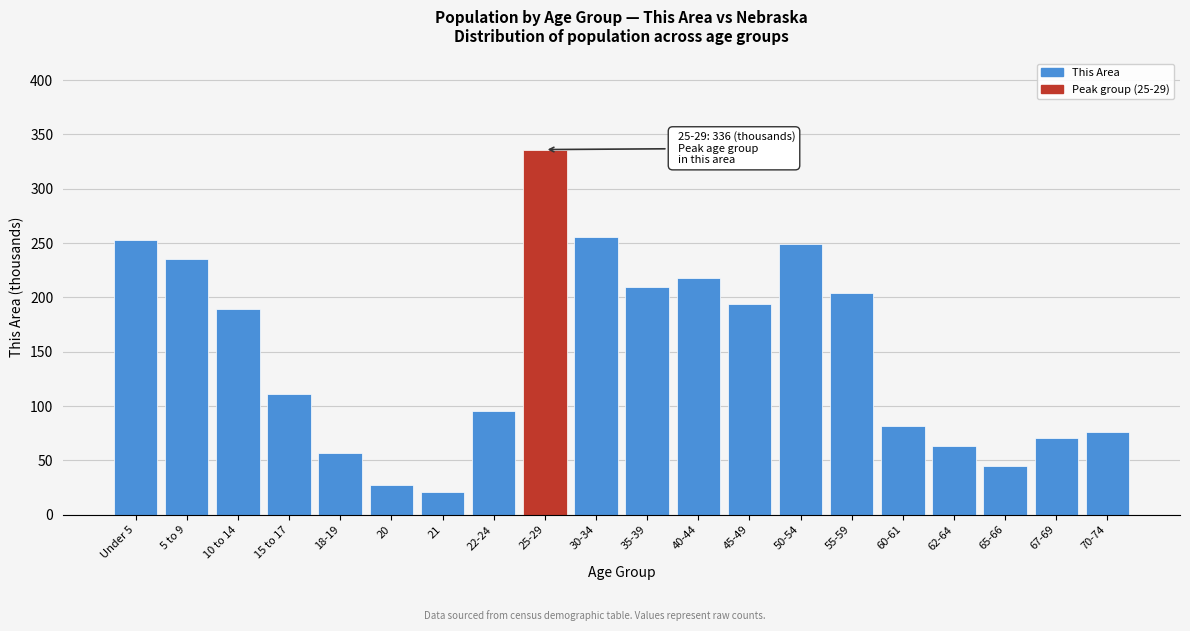

Reading right to left, list all the values displayed in this chart.

70-74=76	67-69=71	65-66=45	62-64=63	60-61=82	55-59=204	50-54=249	45-49=194	40-44=218	35-39=210	30-34=256	25-29=336	22-24=95	21=21	20=27	18-19=57	15 to 17=111	10 to 14=189	5 to 9=235	Under 5=253